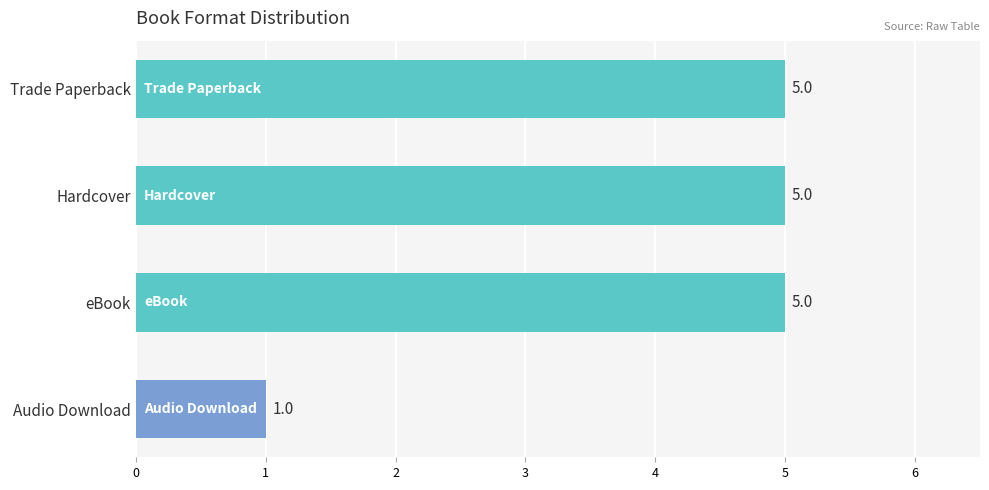

Reading bottom to top, what are all the values shown in this chart?

1	5	5	5